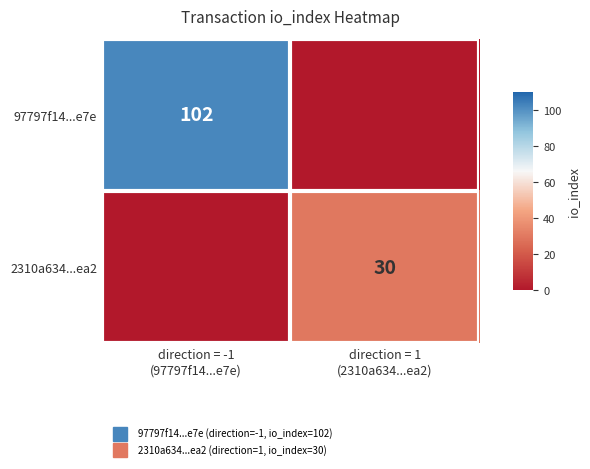

Is the value of 97797f14...e7e at direction = 1 (2310a634...ea2) greater than the value of 2310a634...ea2 at direction = 1 (2310a634...ea2)?

No